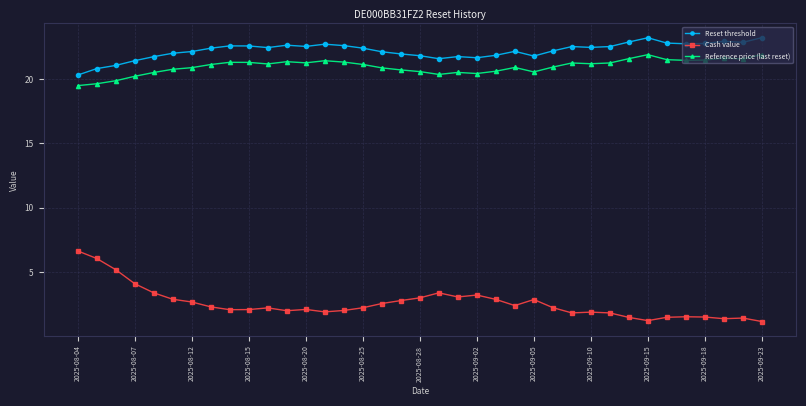

True or false: Cash value and Reset threshold cross at least once.

False